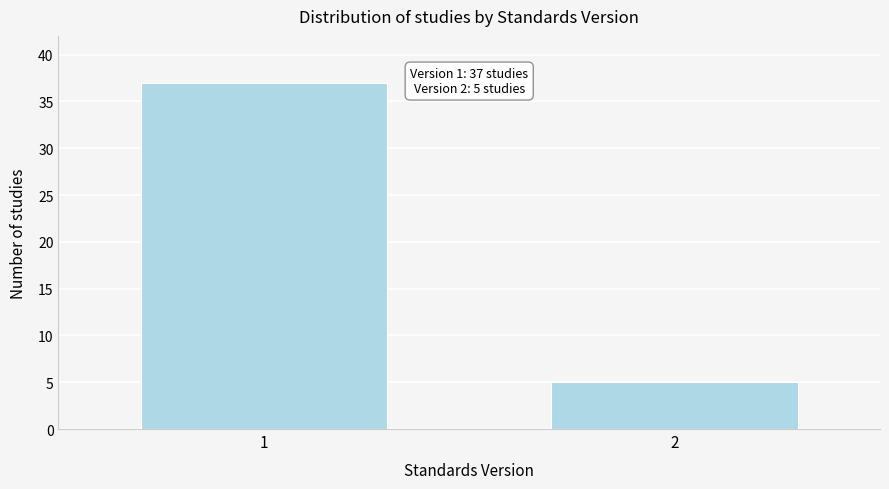

Reading right to left, extract all data points from this chart.

5	37